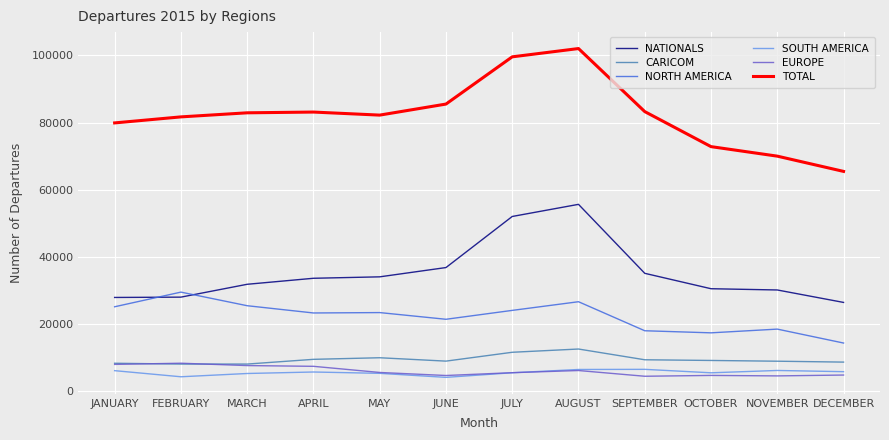

Rank the series at NOVEMBER from highest to lowest value.

TOTAL, NATIONALS, NORTH AMERICA, CARICOM, SOUTH AMERICA, EUROPE